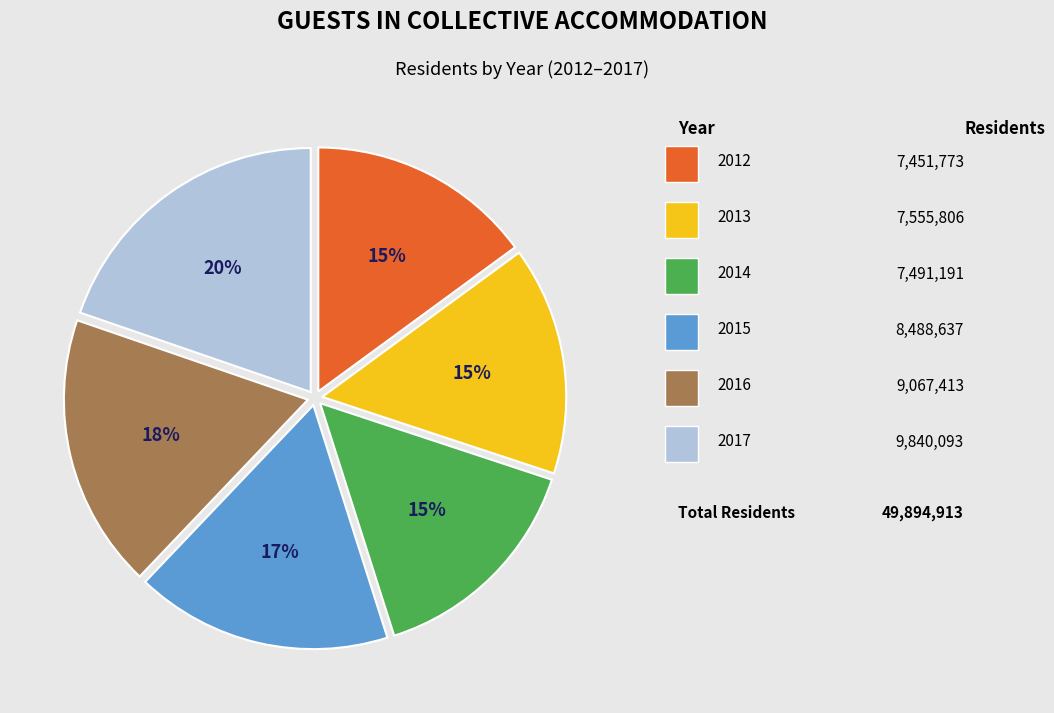

Is there any slice that represents more than half of the pie?

No